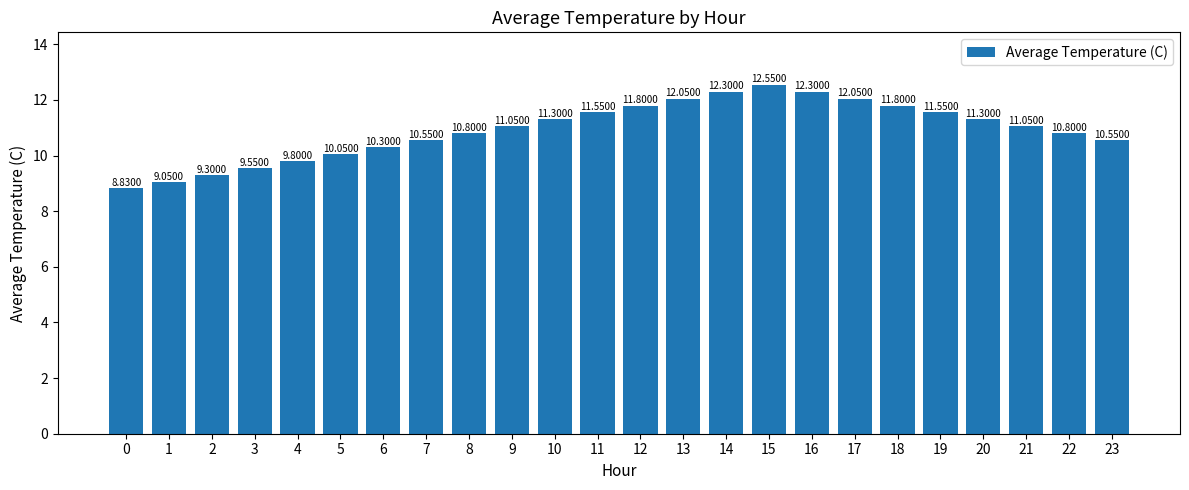

What is the sum of the values at 17 and 19?

23.6